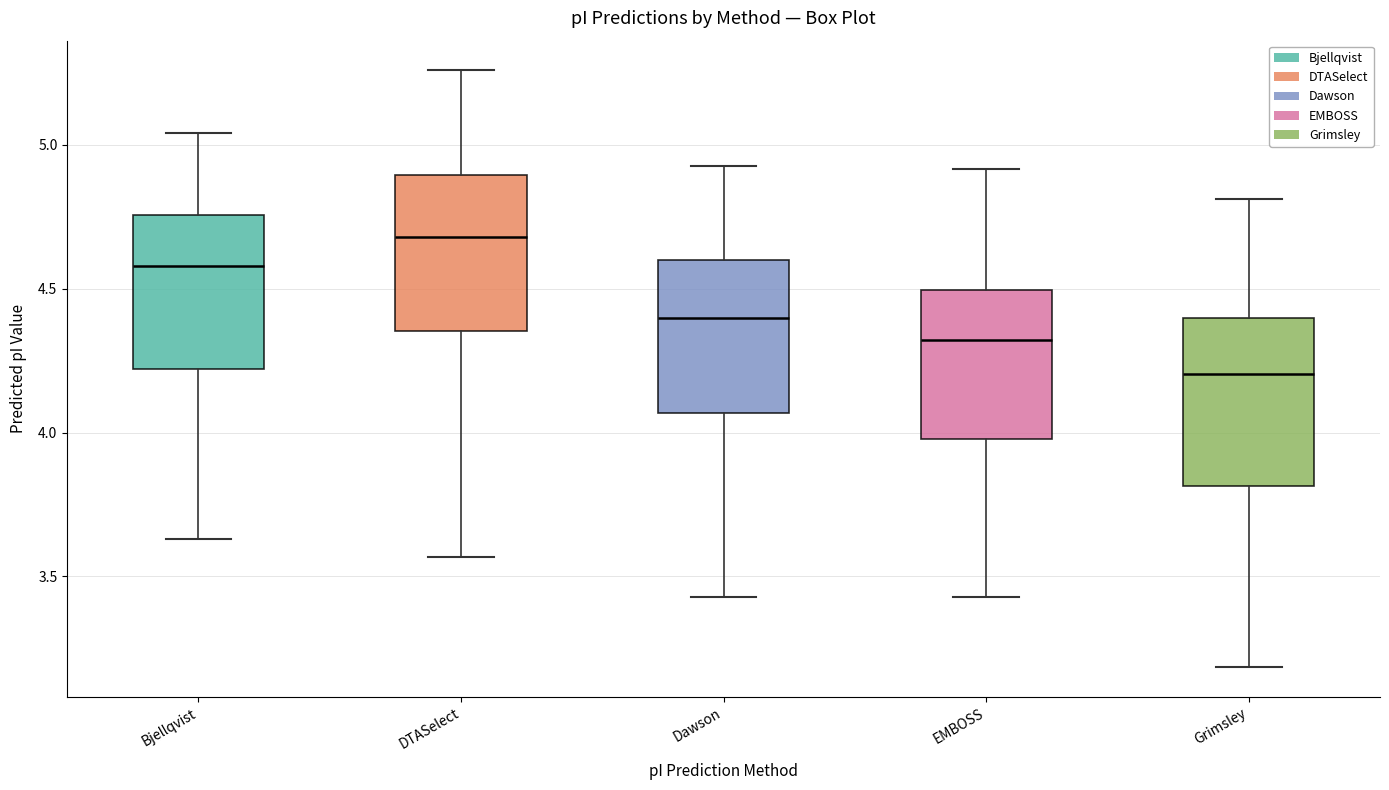

Where does the median line of the box for DTASelect sit on the y-axis? The values are not printed on the chart, so give them approximately, as read against the axis.

4.70